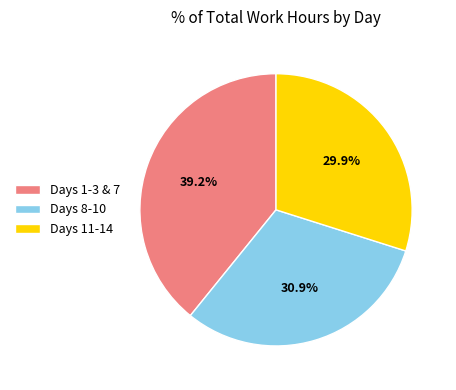

What is the ratio of the value at Days 8-10 to the value at Days 1-3 & 7?

0.8